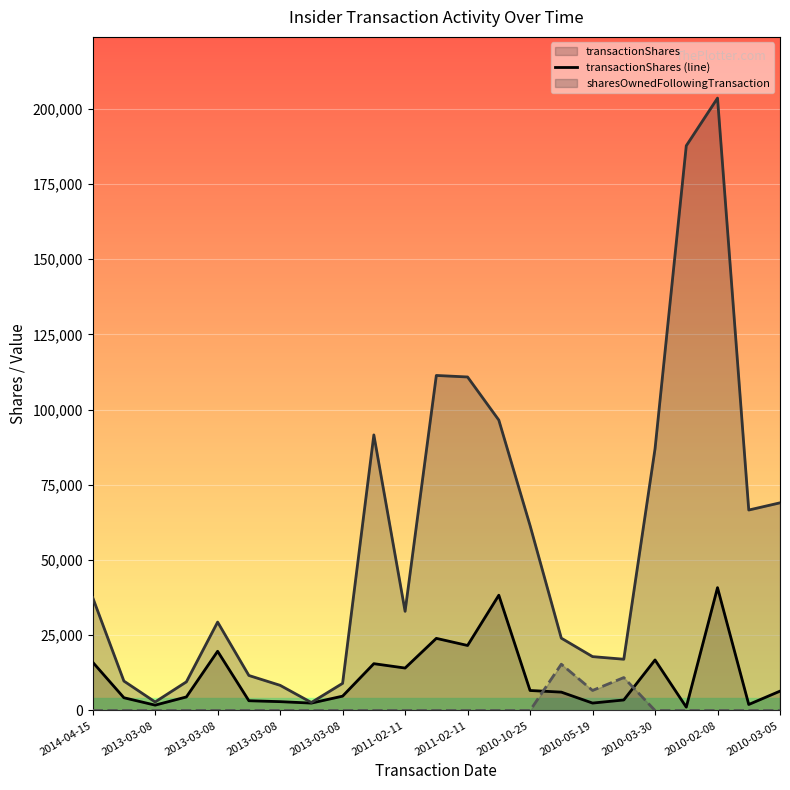

What is the spread (max minus min) of values at 13?

96536